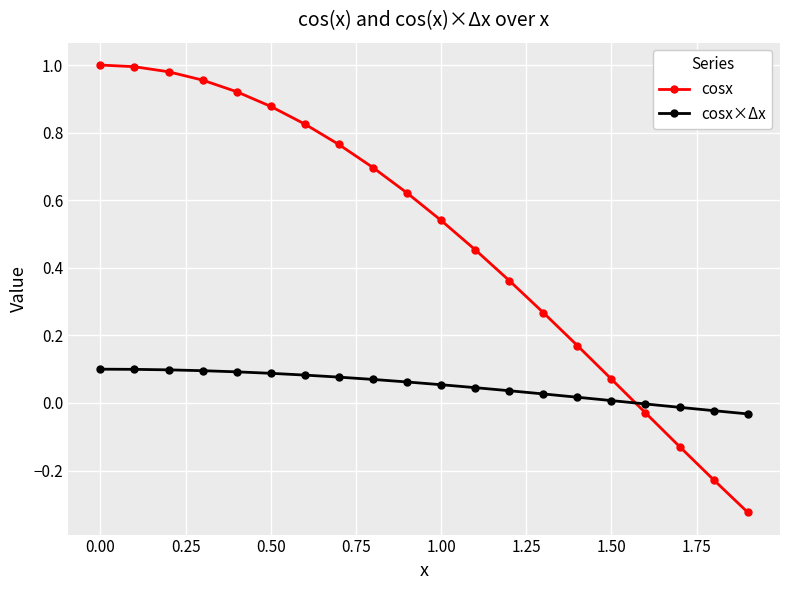

Rank the series by their maximum value, from lowest to highest.

cosx×Δx, cosx